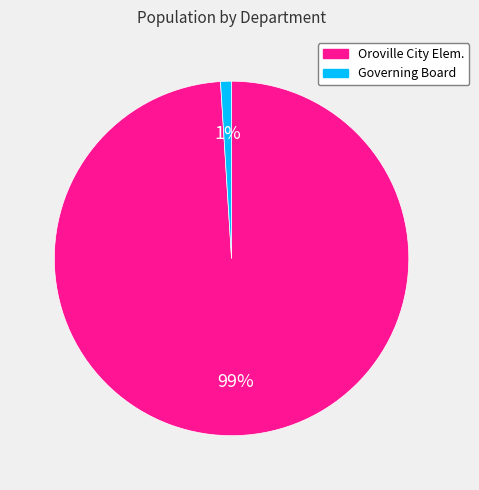

Does any single category account for the majority?

Yes